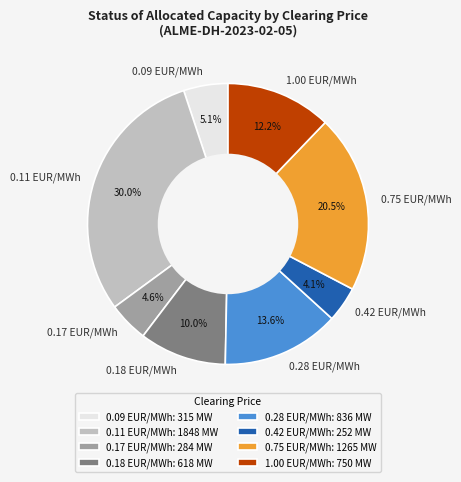

What is the ratio of the value at 0.28 EUR/MWh to the value at 0.11 EUR/MWh?

0.5